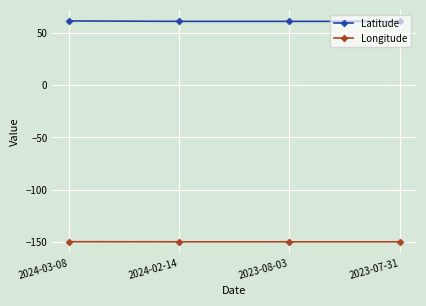

How many lines are shown in the chart?

2